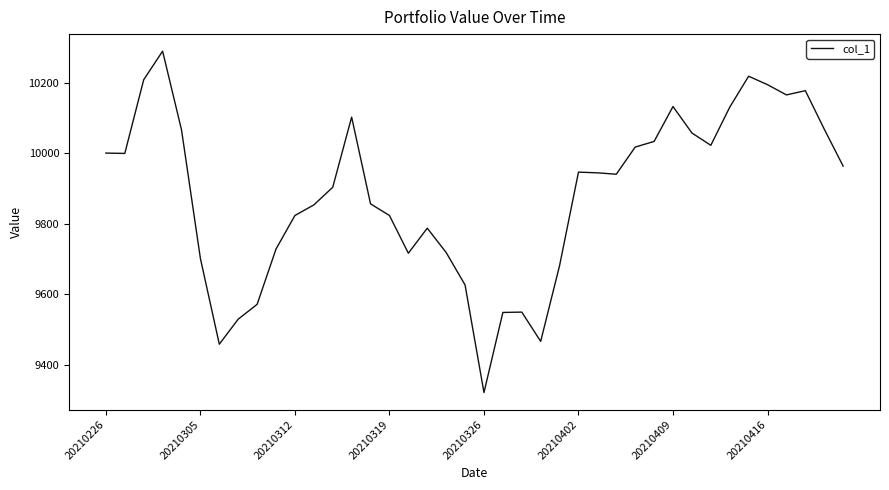

What is the minimum value shown in the chart?

9321